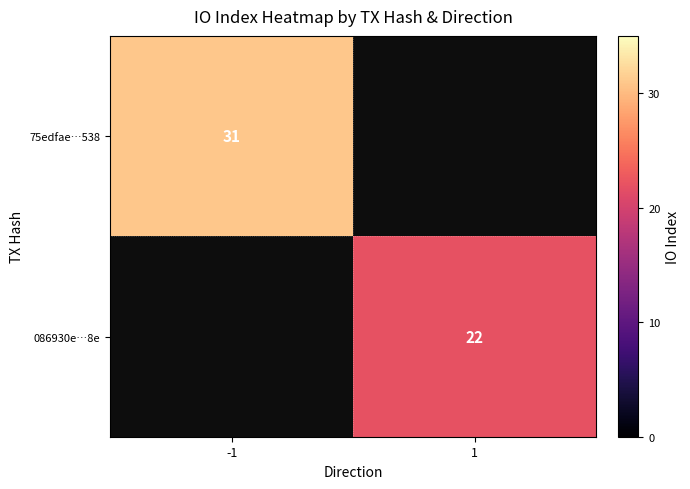

The value of 75edfae…538 at -1 is 50. True or false?

False